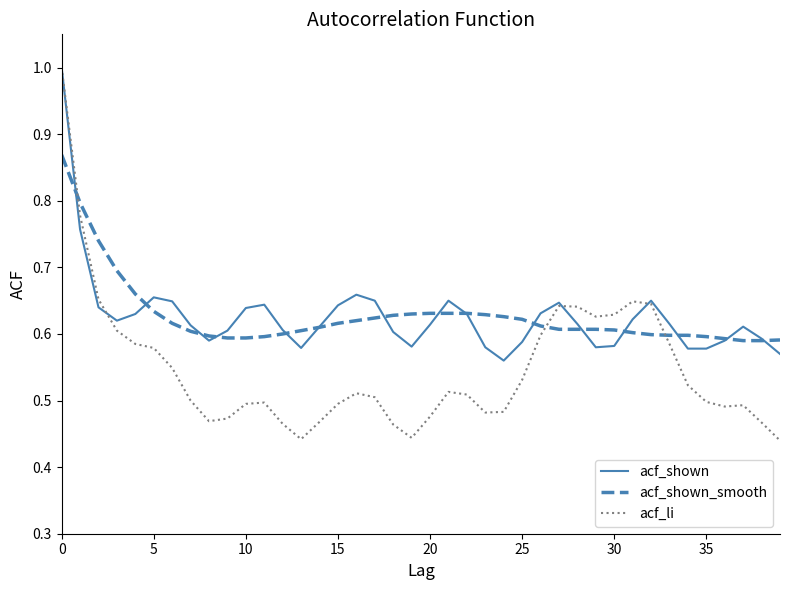

What is the maximum value shown in the chart?

1.0